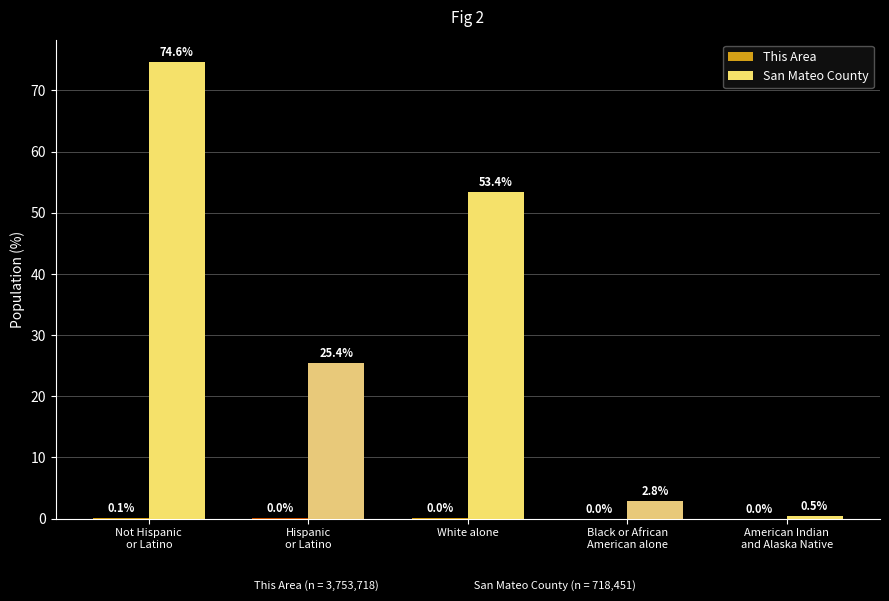

What is the sum of all San Mateo County values?

156.7